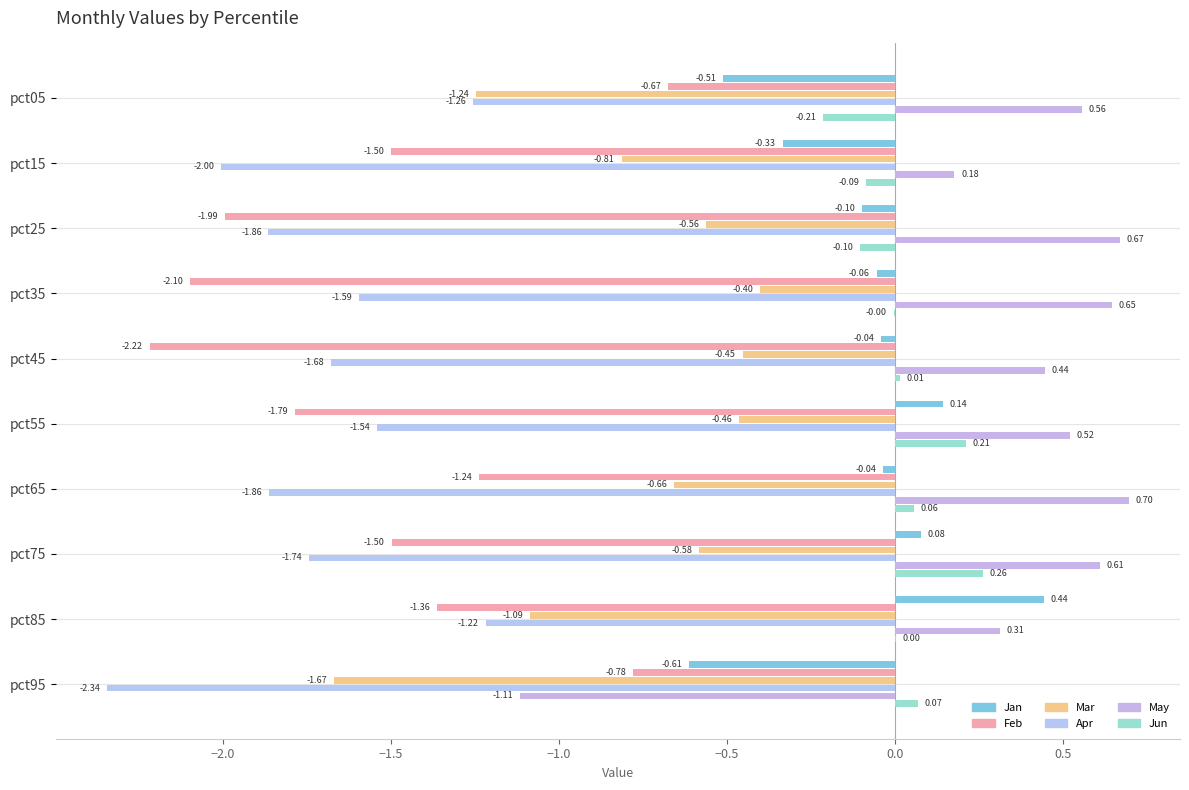

What is the sum of all Mar values?

-7.9